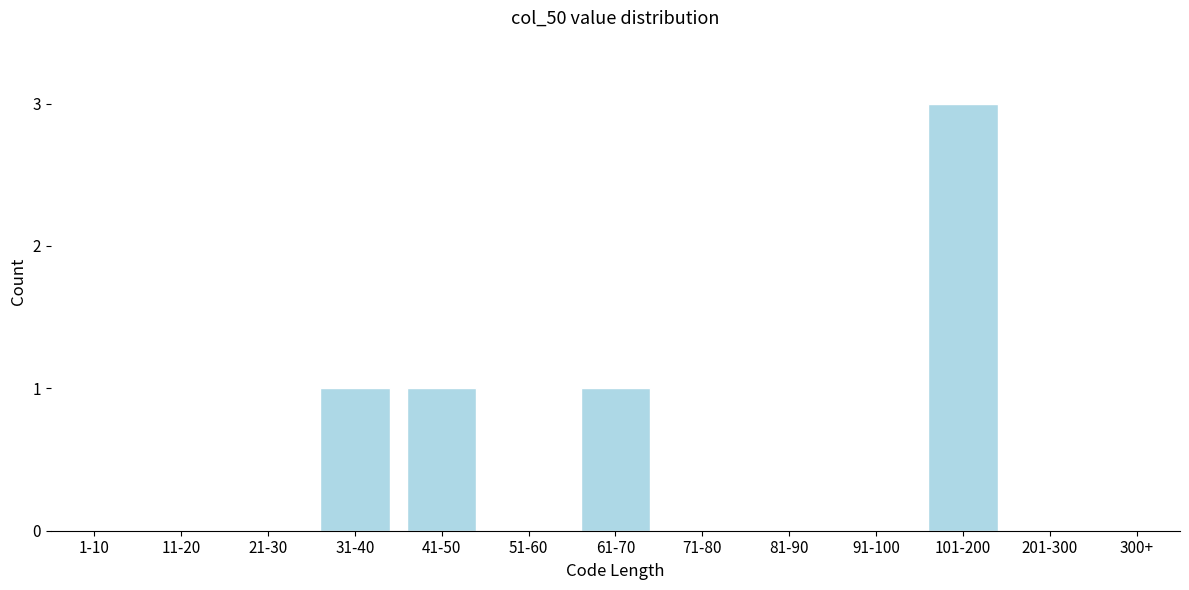

Reading right to left, extract all data points from this chart.

300+=0	201-300=0	101-200=3	91-100=0	81-90=0	71-80=0	61-70=1	51-60=0	41-50=1	31-40=1	21-30=0	11-20=0	1-10=0